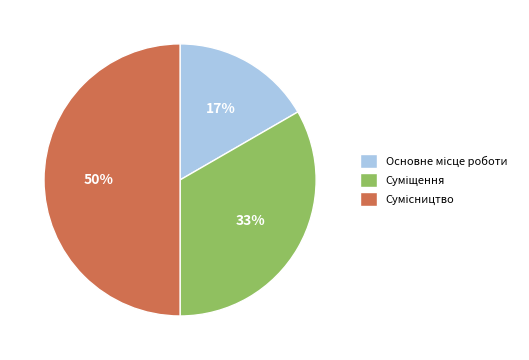

Count the number of slices in the pie.

3